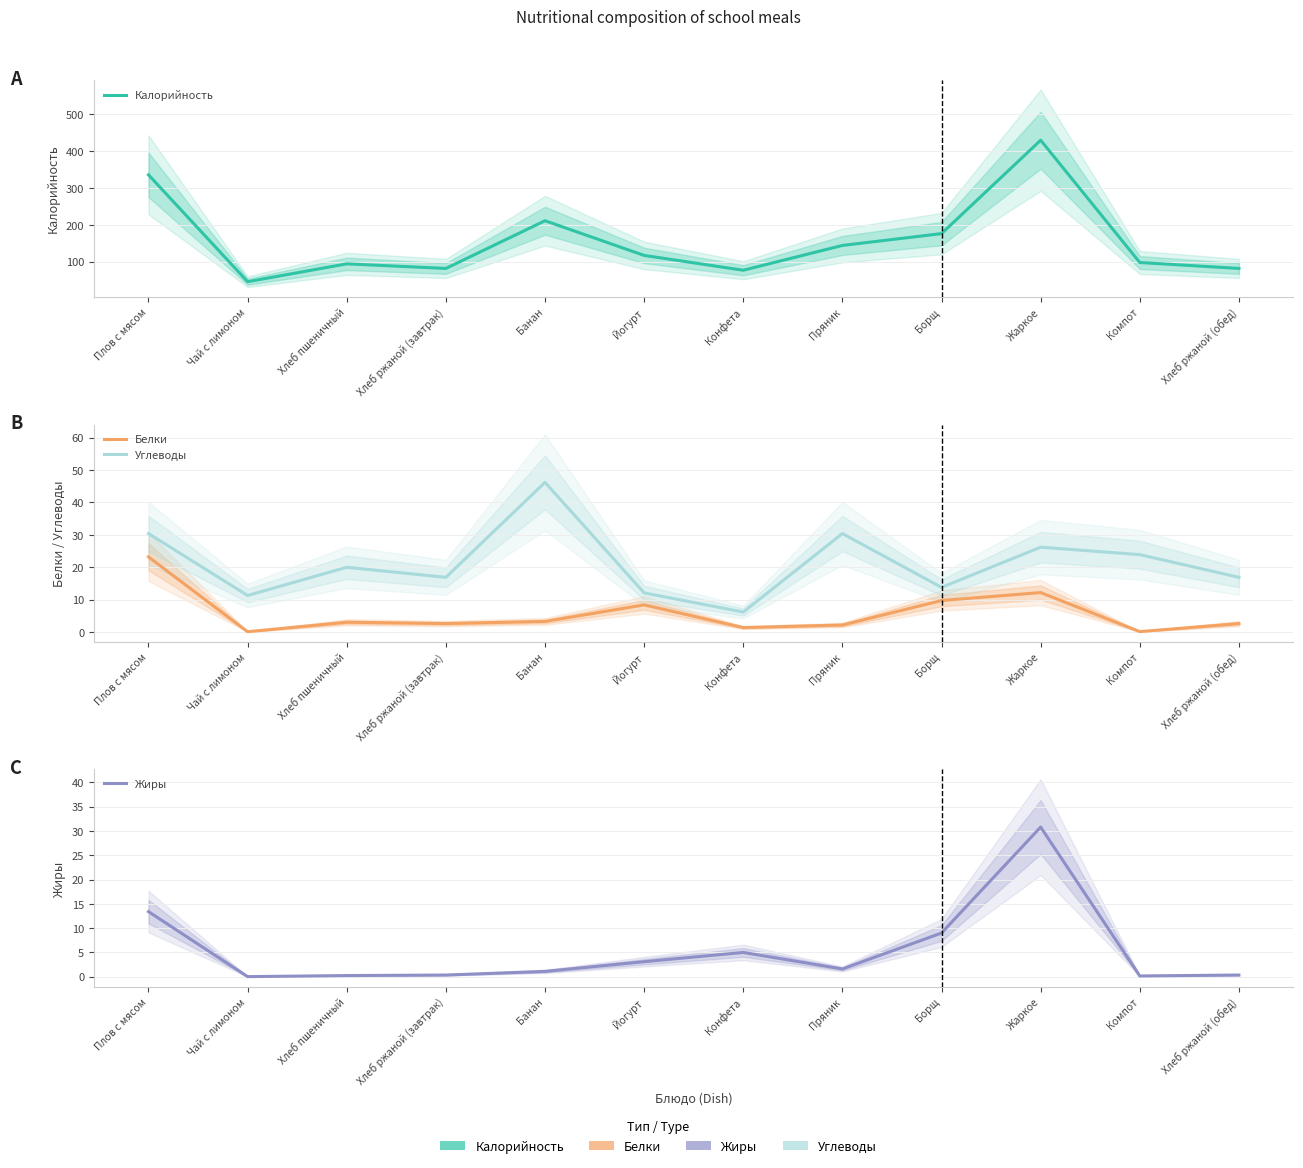

What is the label of the 12th point from the left?

Хлеб ржаной (обед)